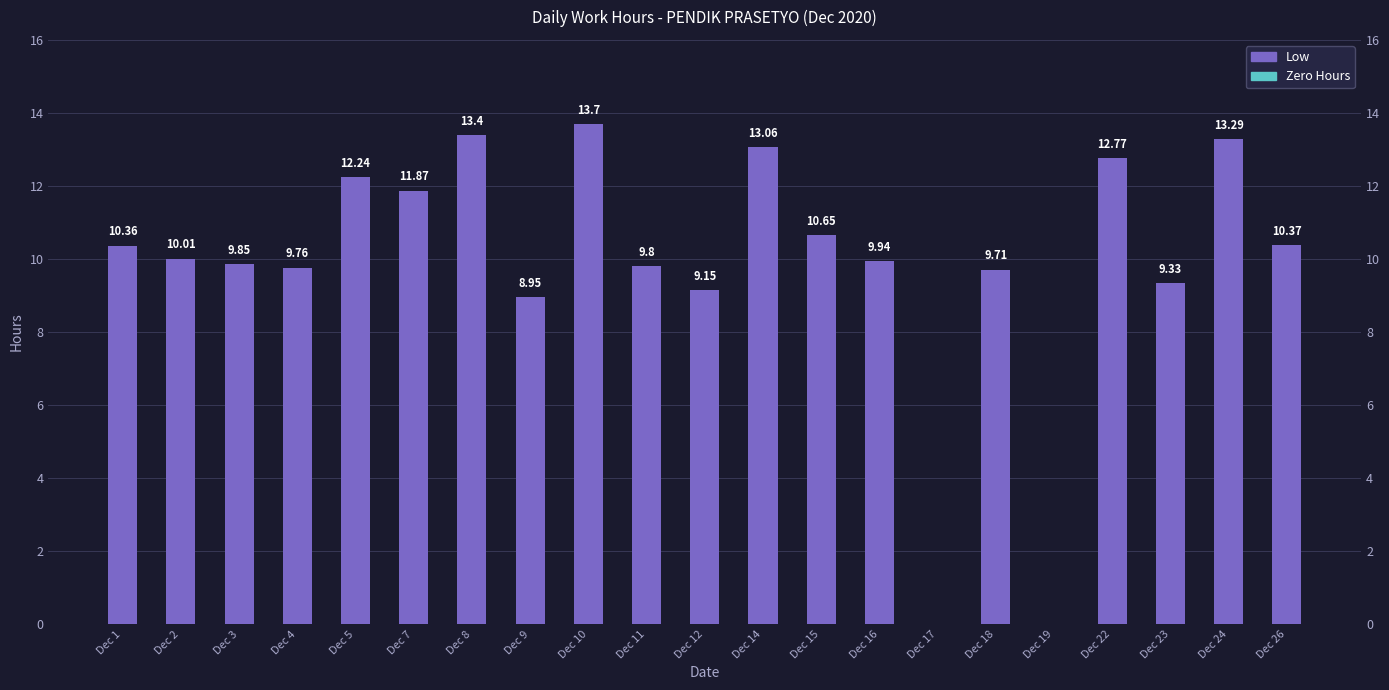

How many data points are less than 10?

10